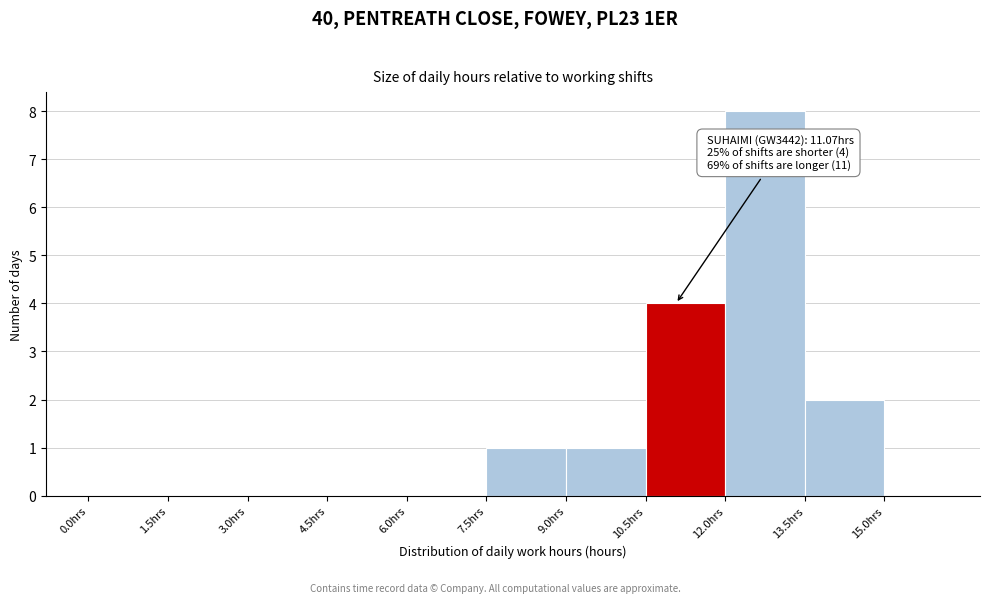

Over which range of the x-axis is the bar tallest?

12.0 to 13.5